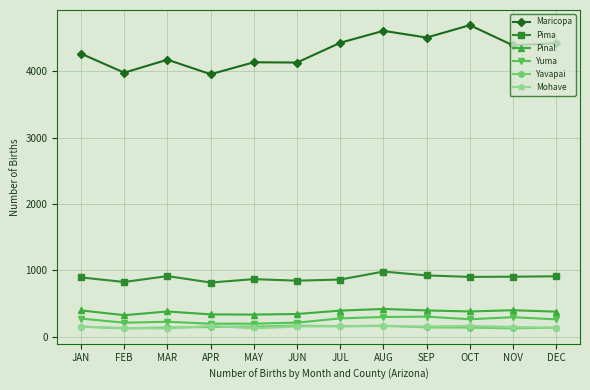

At which label does Pinal first exceed 382?

JAN